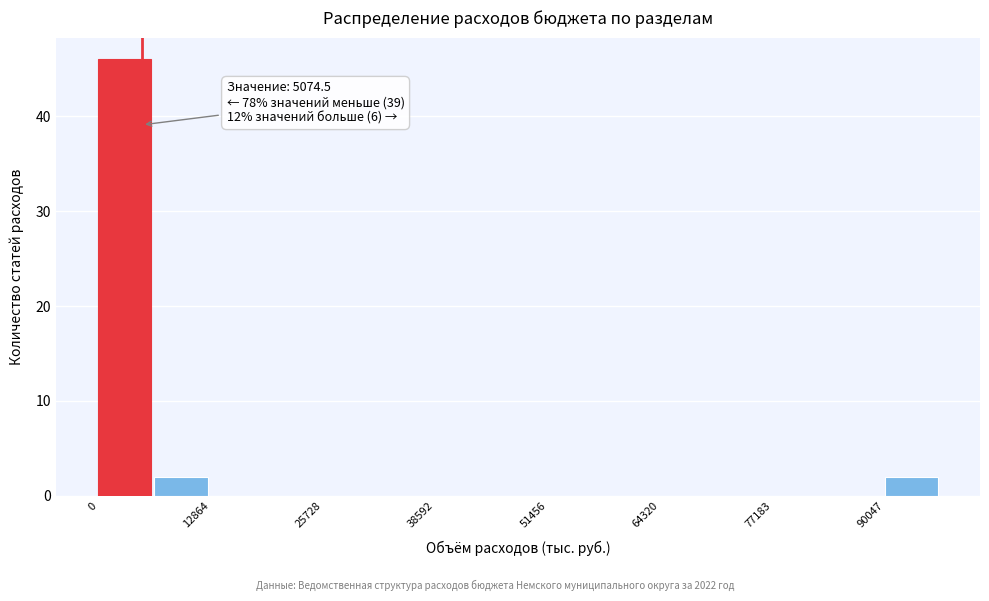

Around what value on the x-axis is the tallest bar? Give the approximate position of its centre, as read against the axis.

4000